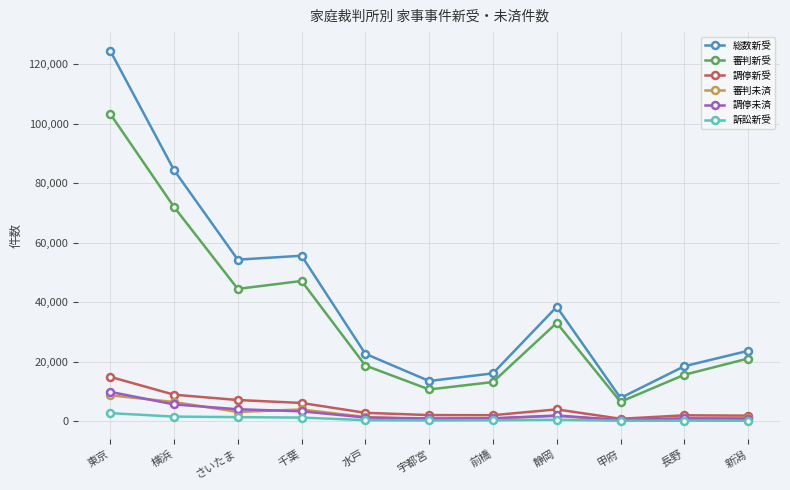

Which series has the widest spread of values?

総数新受